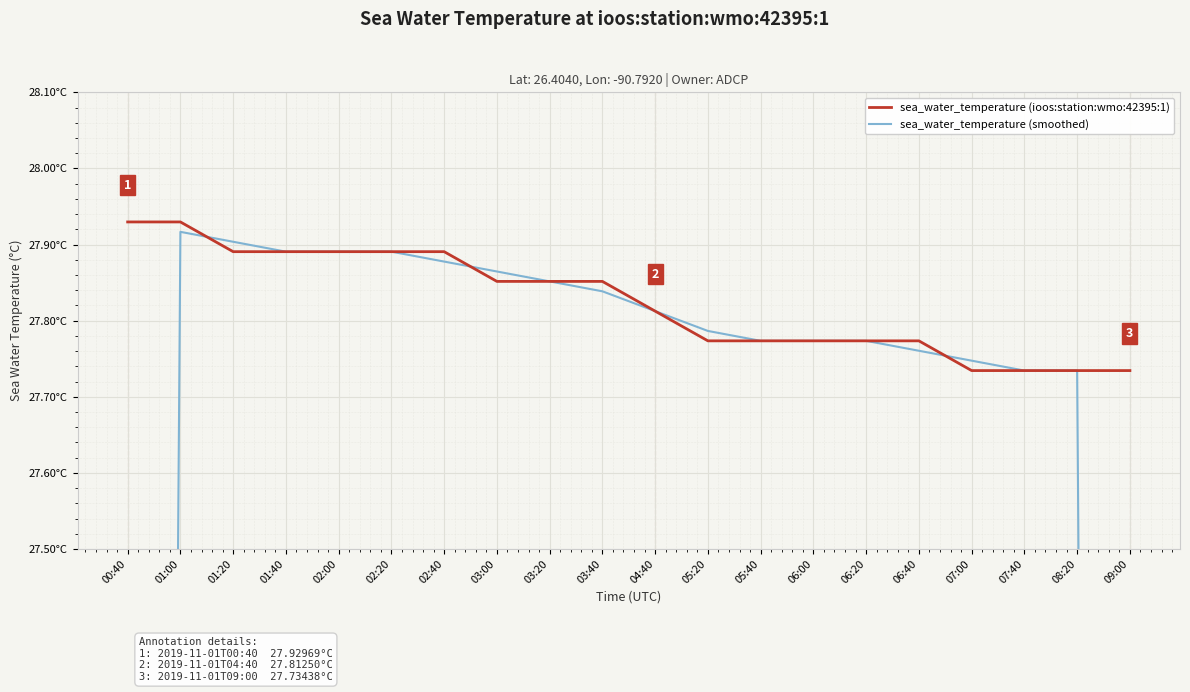

At which category is the sum across all series the highest?

01:00